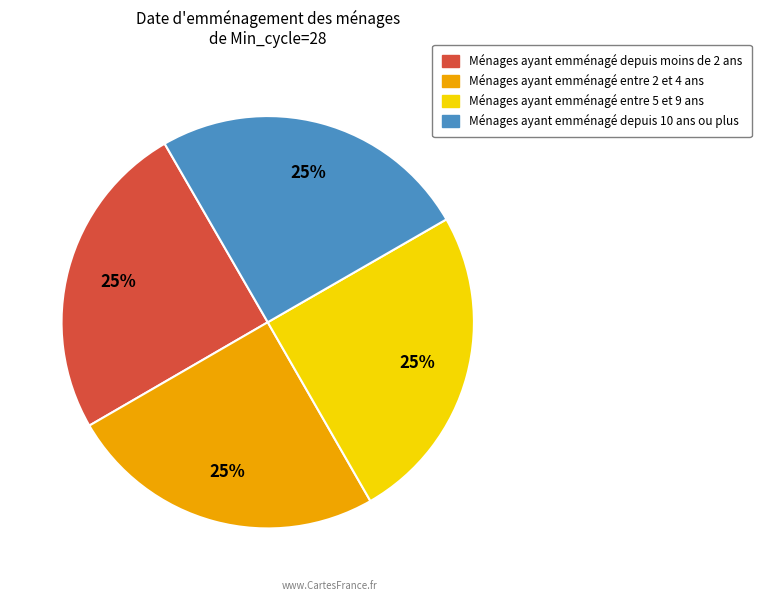

Does any single category account for the majority?

No